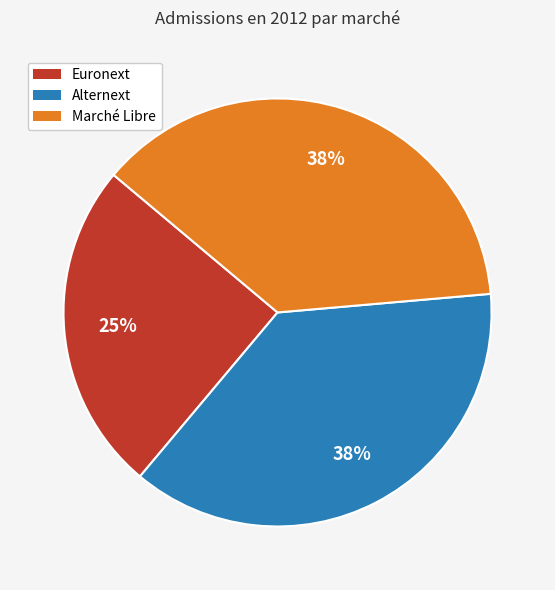

Do Alternext and Euronext together represent more than half of the pie?

Yes